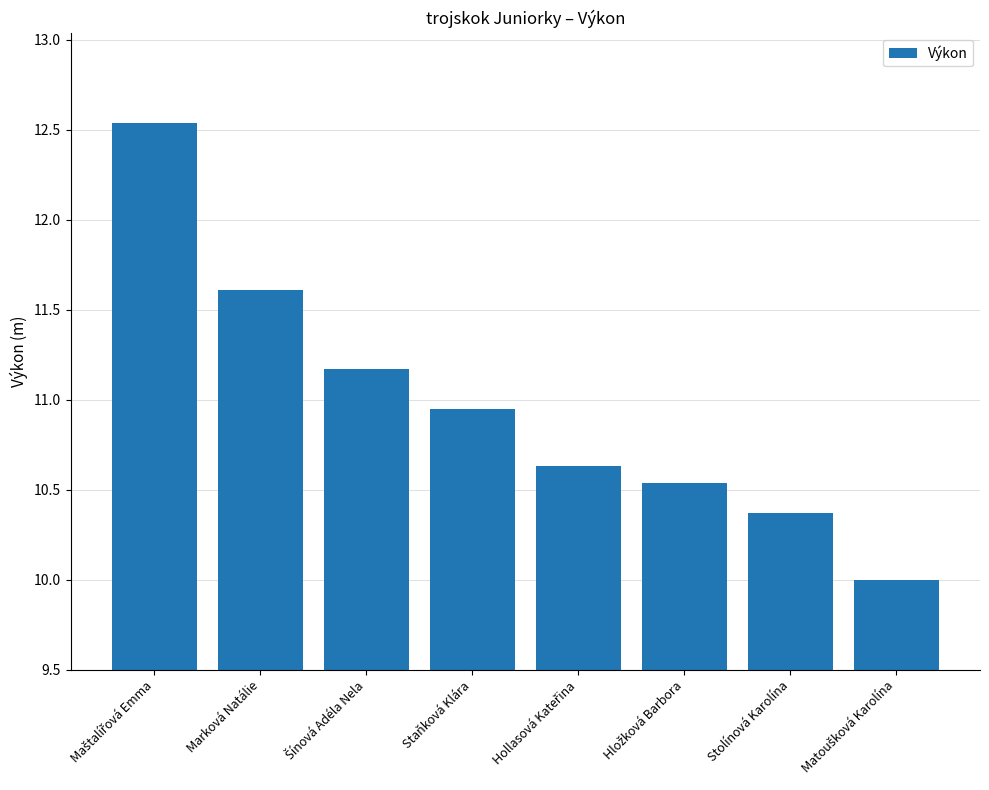

What is the minimum value shown in the chart?

10.0